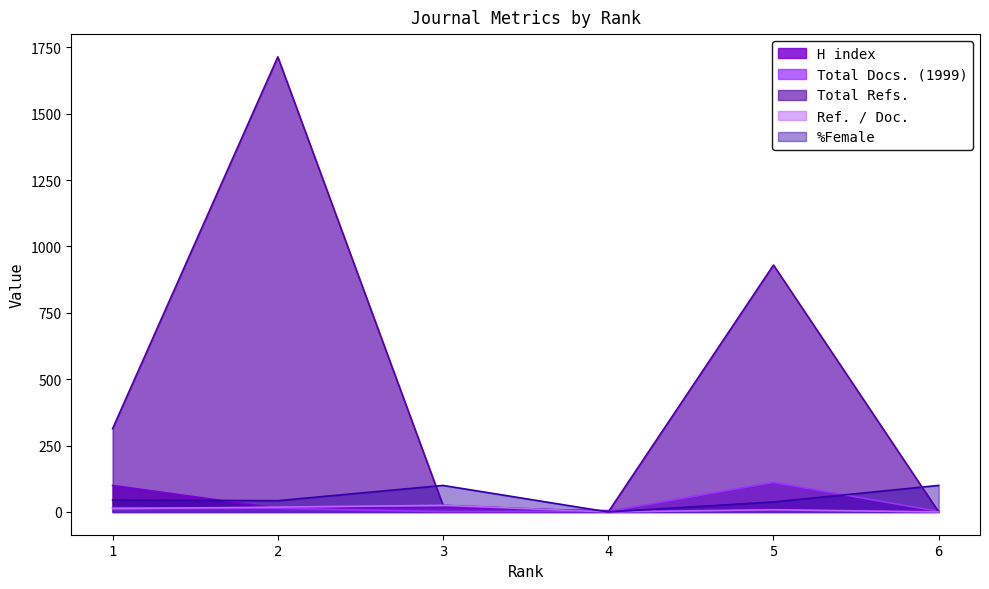

What are all the series names shown in the legend?

H index, Total Docs. (1999), Total Refs., Ref. / Doc., %Female